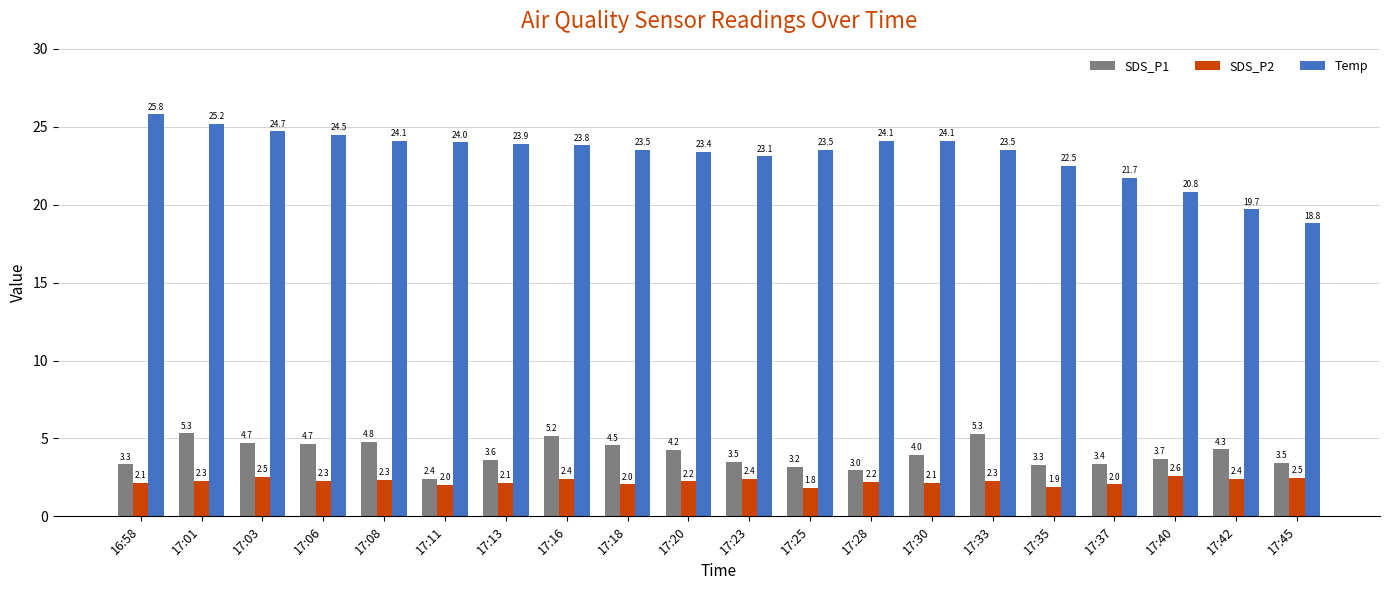

True or false: SDS_P2 has a value of 2.3 at 17:06.

True